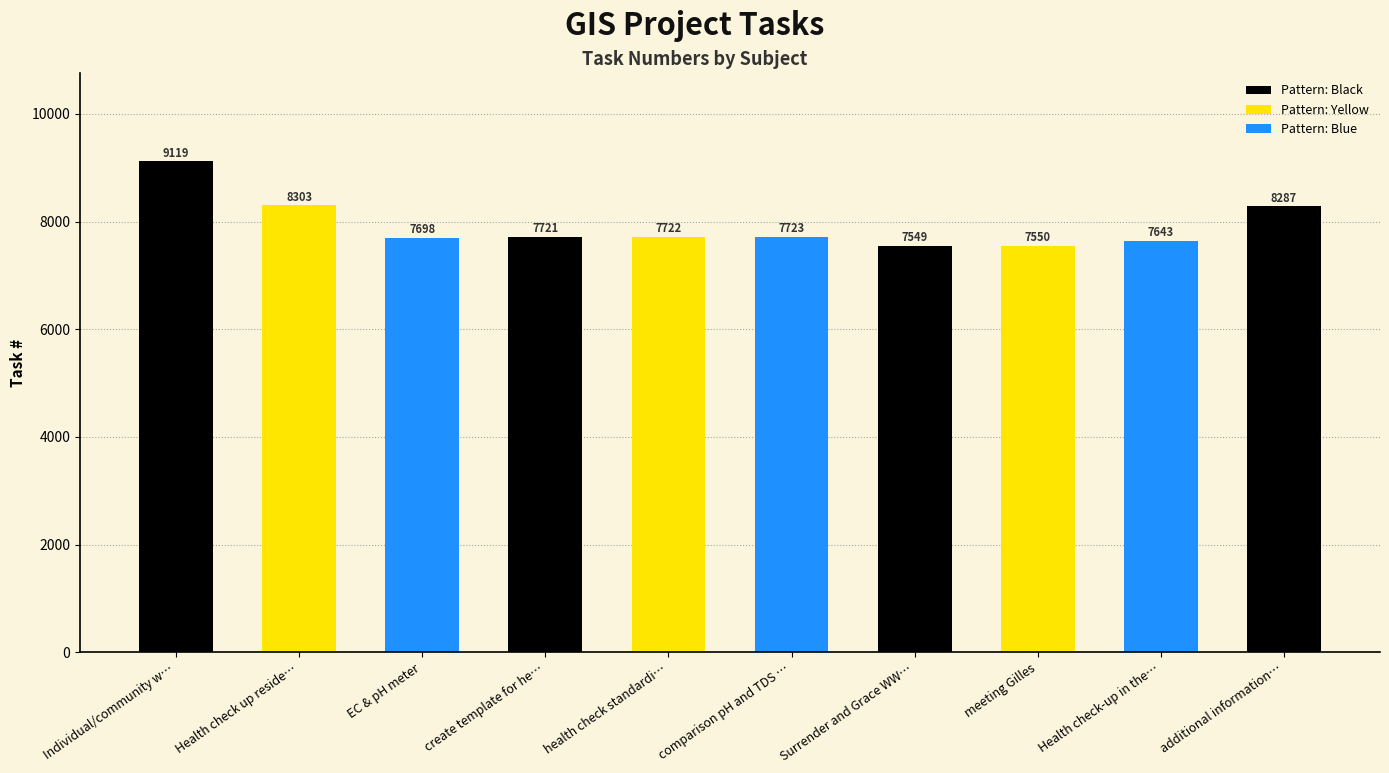

What is the change in value from create template for he… to Health check-up in the…?

-78